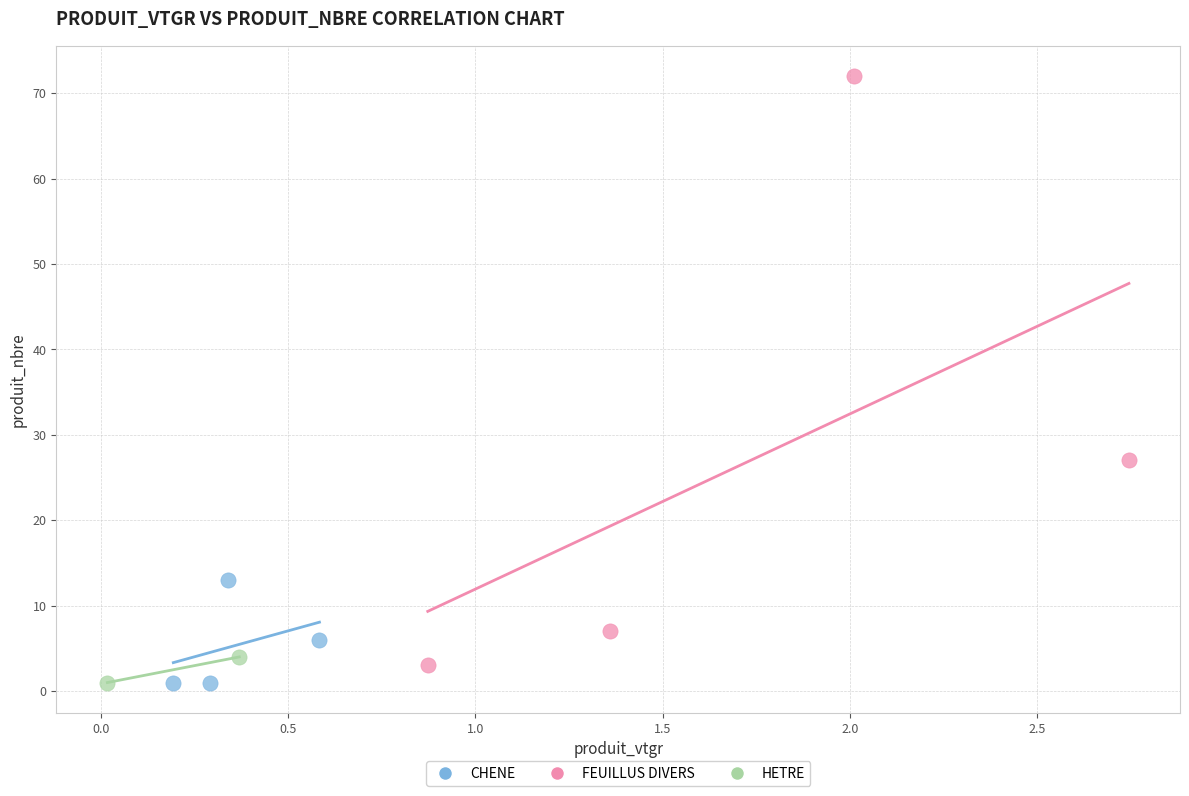

Which series reaches the maximum Y coordinate?

FEUILLUS DIVERS